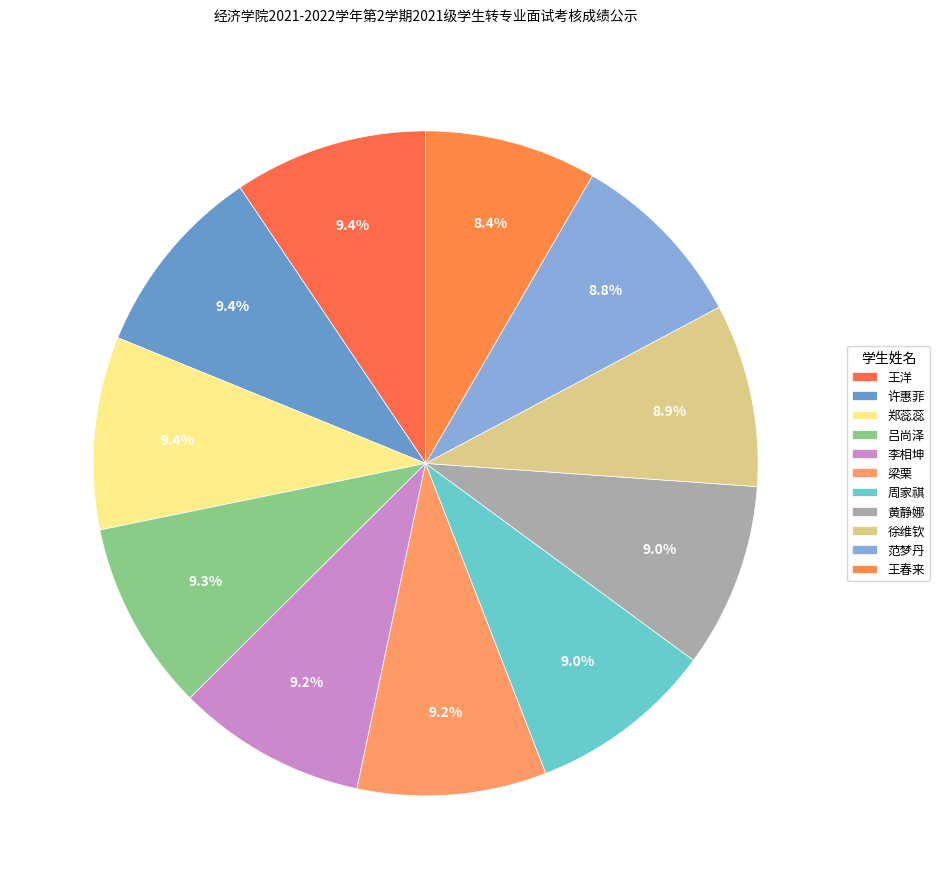

How many slices are in this pie chart?

11